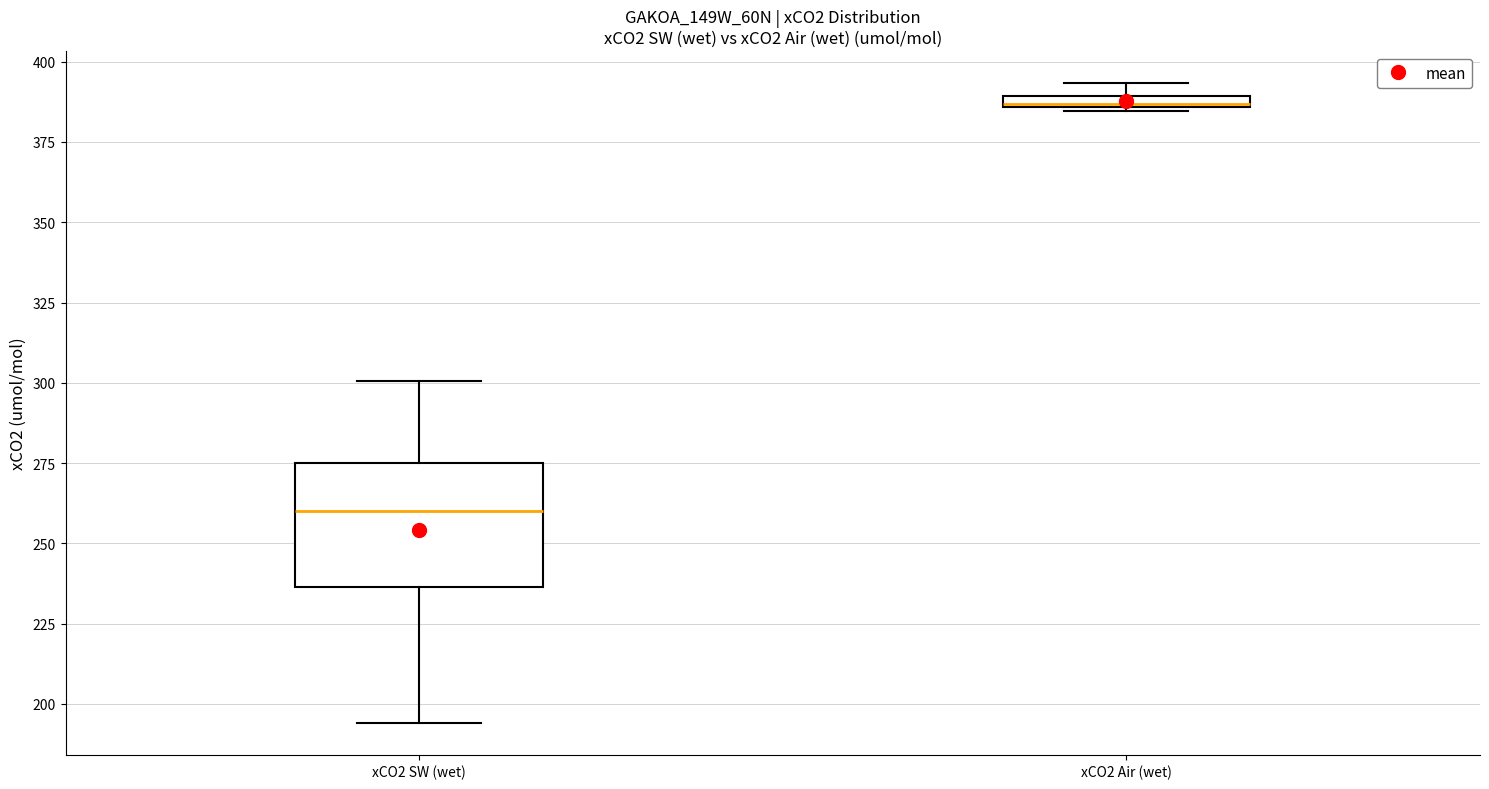

Comparing the boxes themselves (not the whiskers), which one is the tallest?

xCO2 SW (wet)